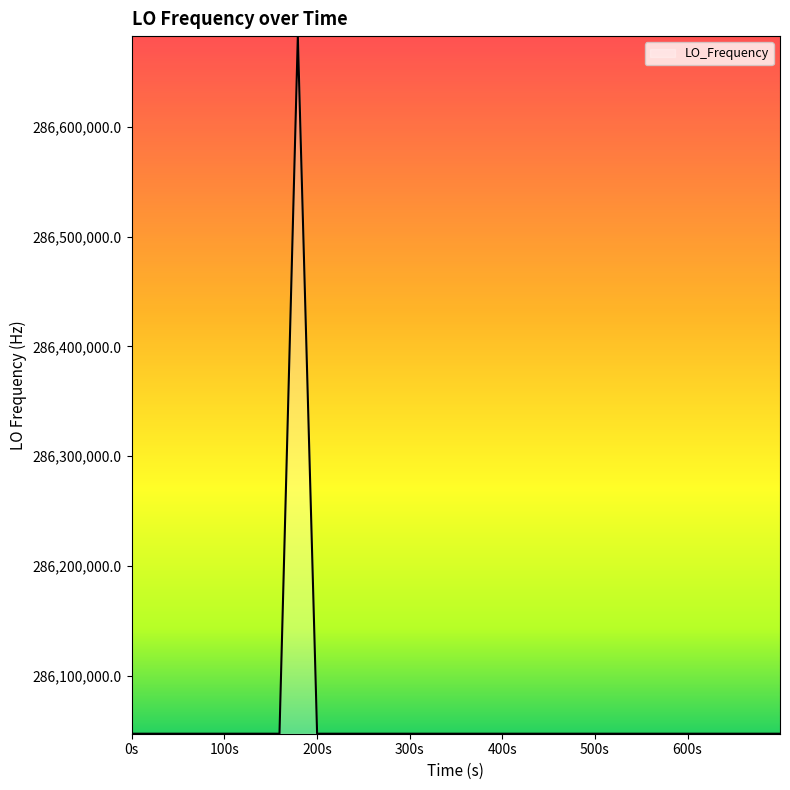

What is the minimum value shown in the chart?

286046995.3